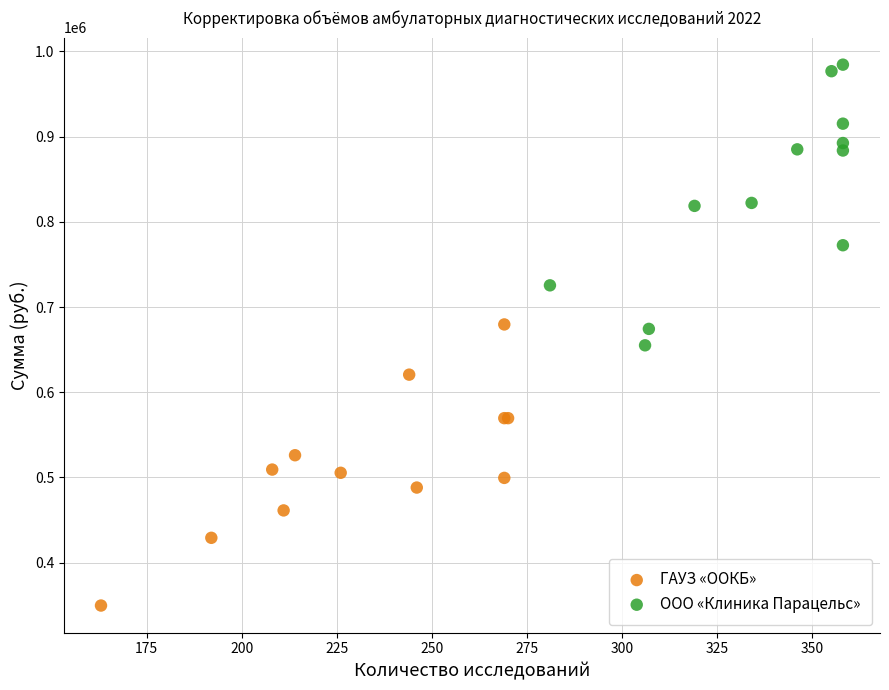

Which series contains the lowest Y value?

ГАУЗ «ООКБ»